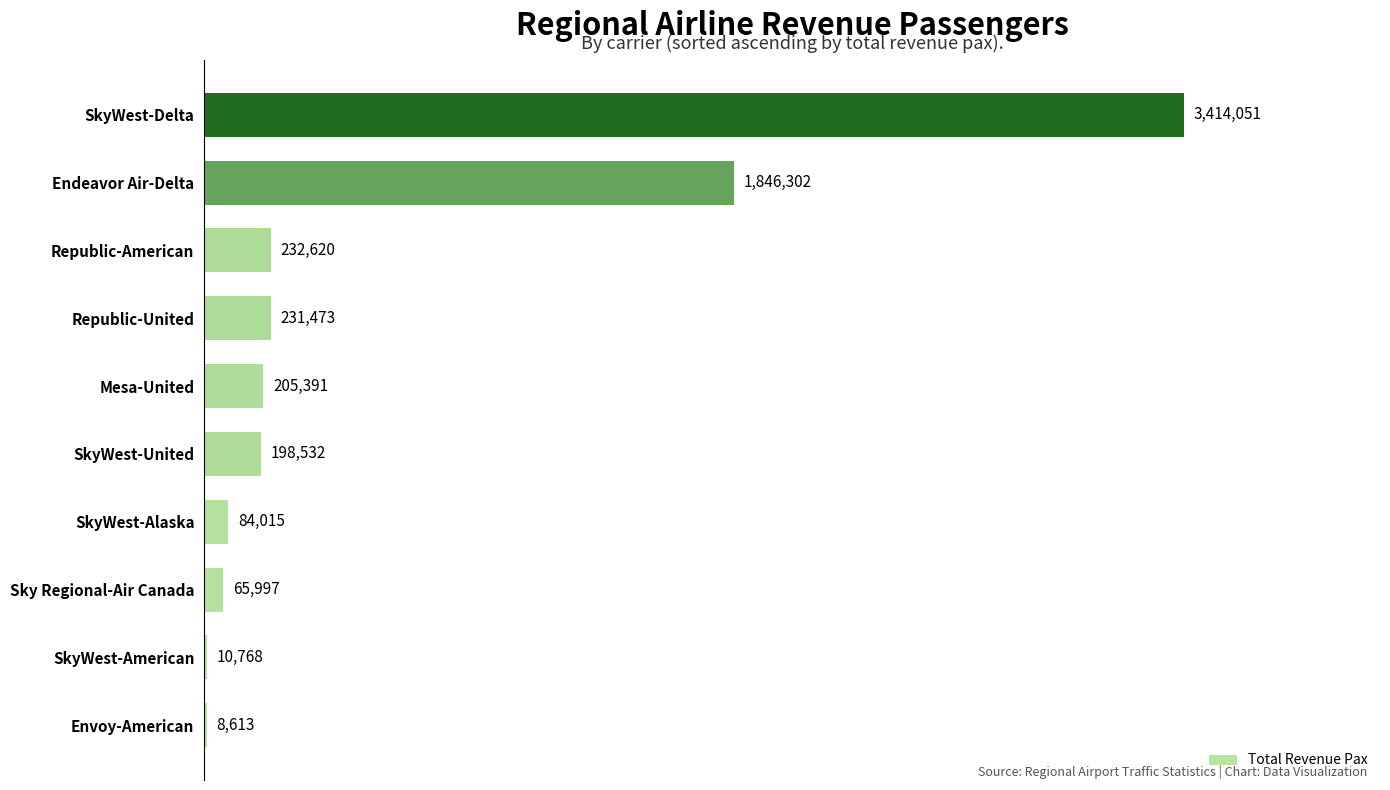

Reading bottom to top, transcribe all the data shown in this chart.

Envoy-American=8613	SkyWest-American=10768	Sky Regional-Air Canada=65997	SkyWest-Alaska=84015	SkyWest-United=198532	Mesa-United=205391	Republic-United=231473	Republic-American=232620	Endeavor Air-Delta=1846302	SkyWest-Delta=3414051